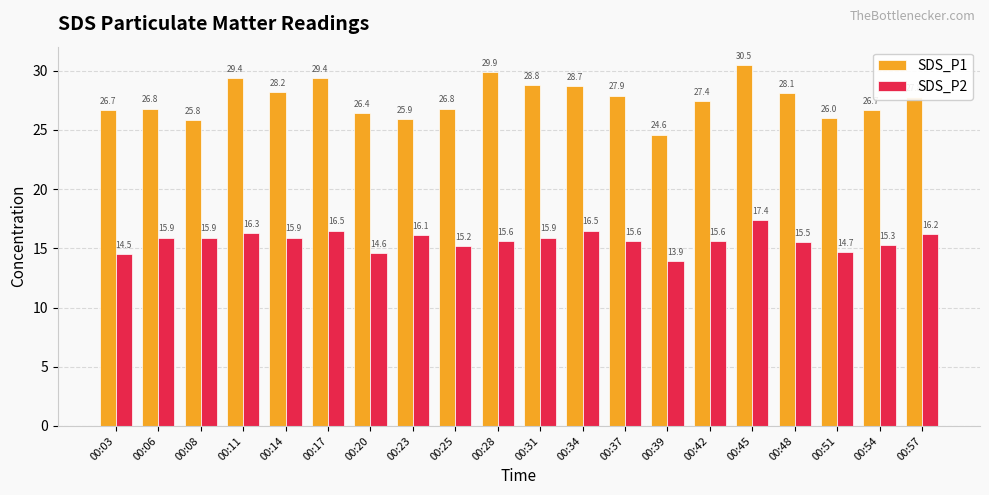

At which label does SDS_P2 first exceed 15?

00:06